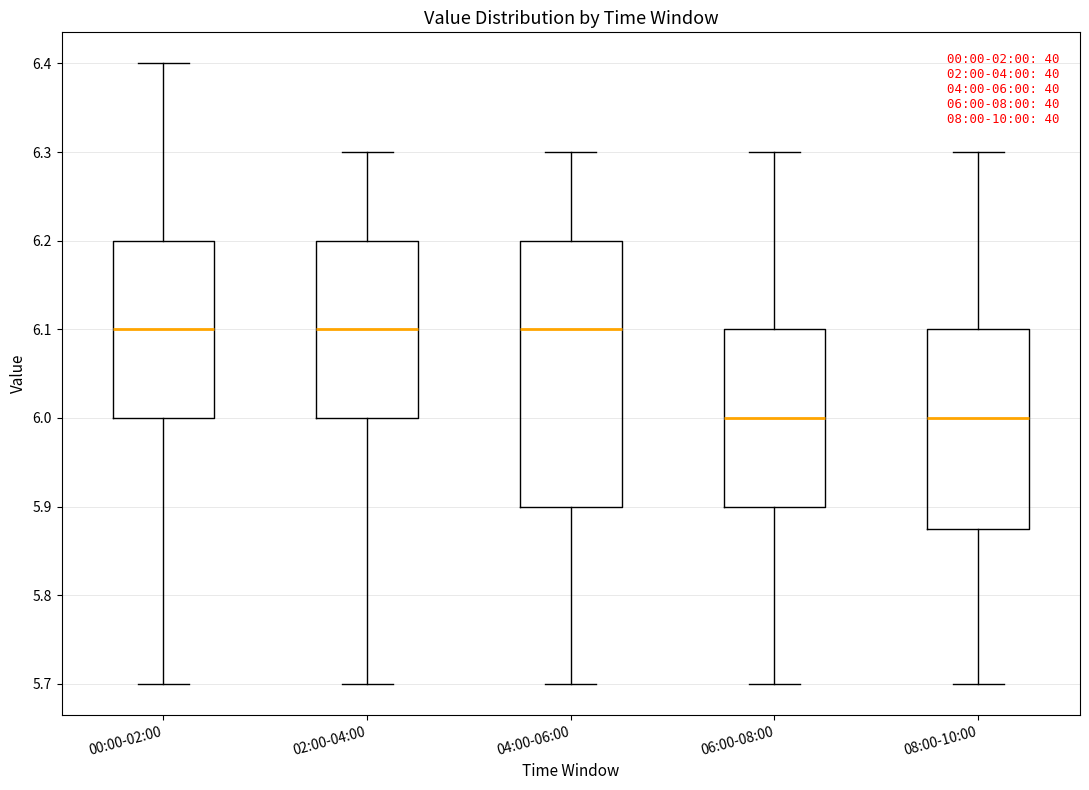

Which box is the tallest, from its lower edge to its upper edge?

04:00-06:00